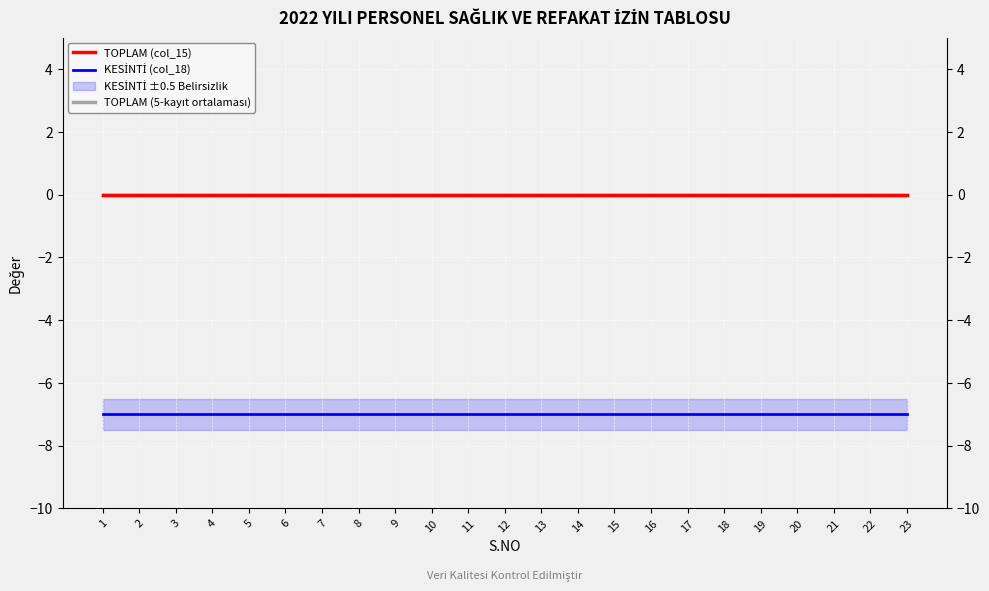

True or false: KESİNTİ (col_18) and TOPLAM (col_15) cross at least once.

False